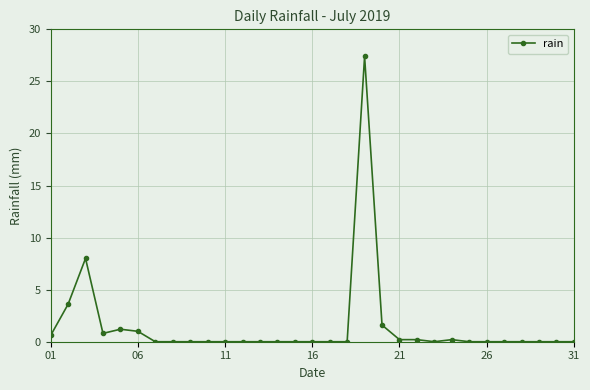

What is the difference between the maximum and minimum values?

27.4